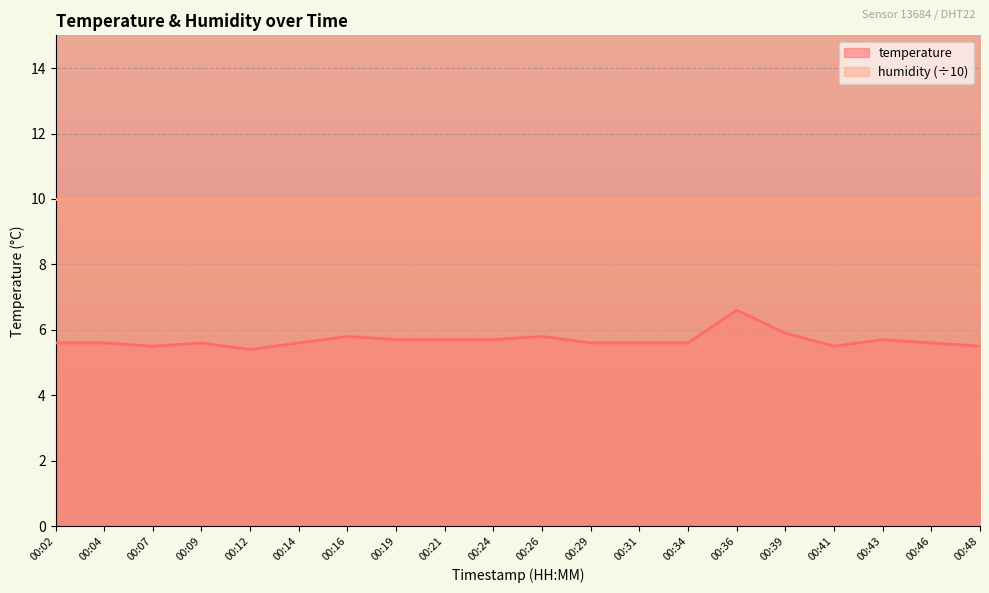

Reading left to right, what are all the values shown in this chart?

00:02=5.6	00:04=5.6	00:07=5.5	00:09=5.6	00:12=5.4	00:14=5.6	00:16=5.8	00:19=5.7	00:21=5.7	00:24=5.7	00:26=5.8	00:29=5.6	00:31=5.6	00:34=5.6	00:36=6.6	00:39=5.9	00:41=5.5	00:43=5.7	00:46=5.6	00:48=5.5